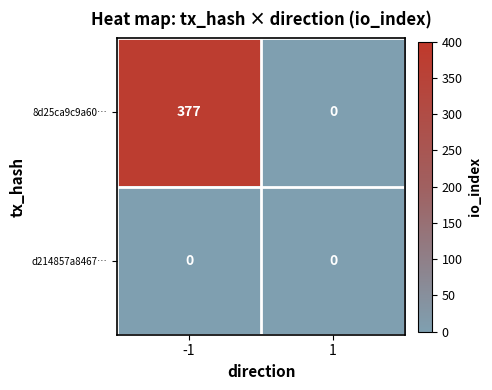

Is it true that 8d25ca9c9a60… equals 0 at 1?

True